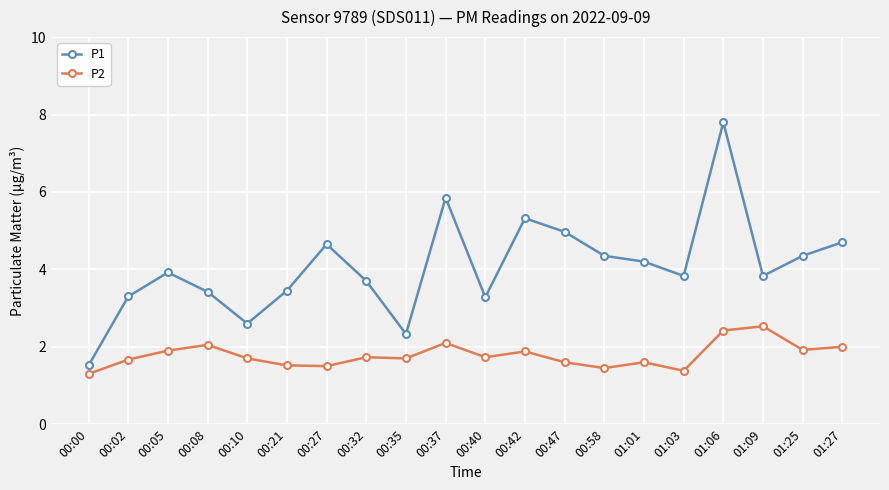

What is the smallest value displayed?

1.3